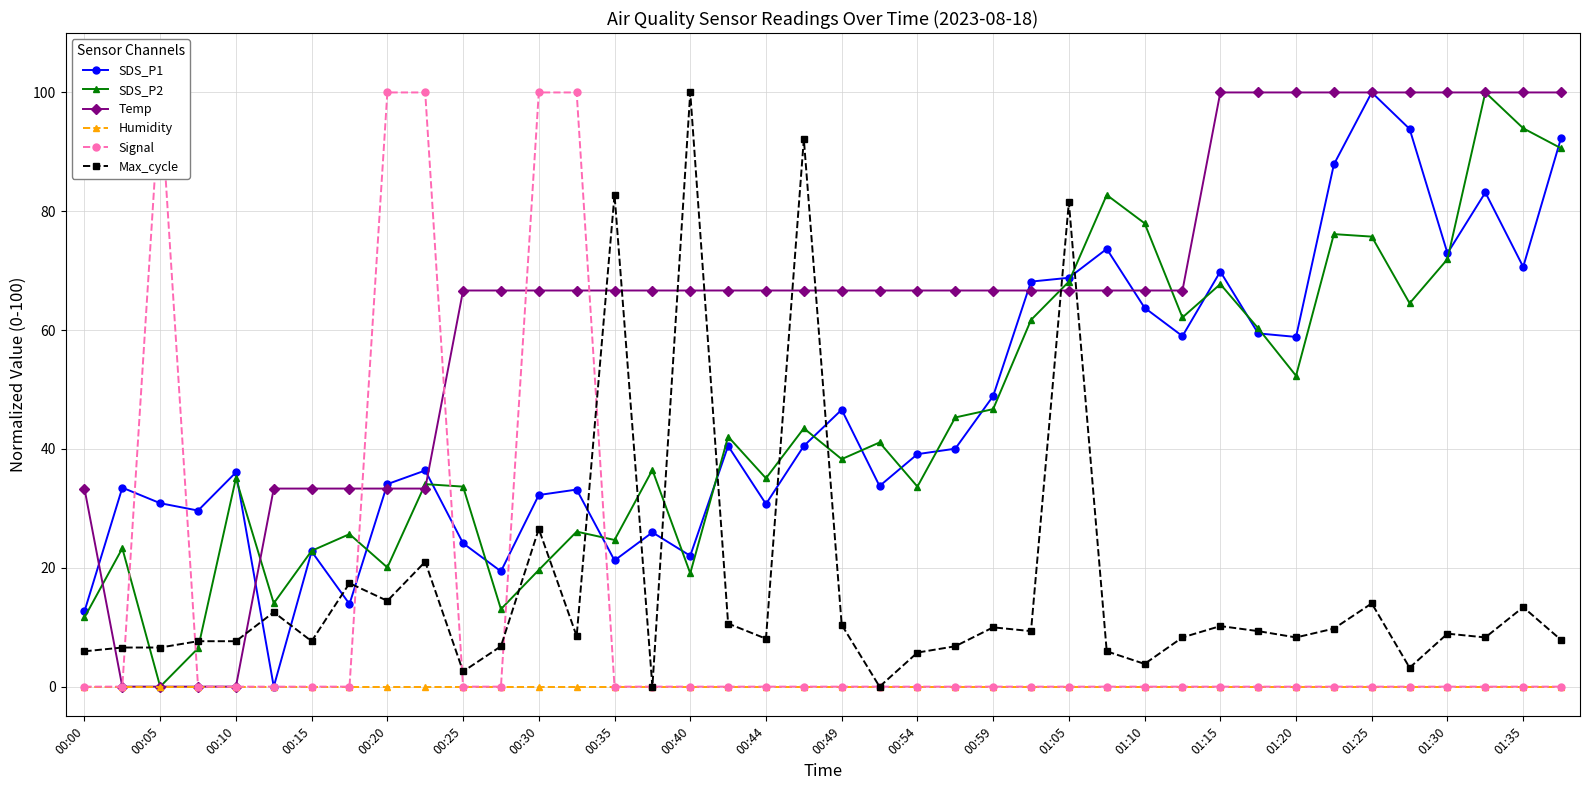

The value of Max_cycle at 00:49 is 10.4. True or false?

True